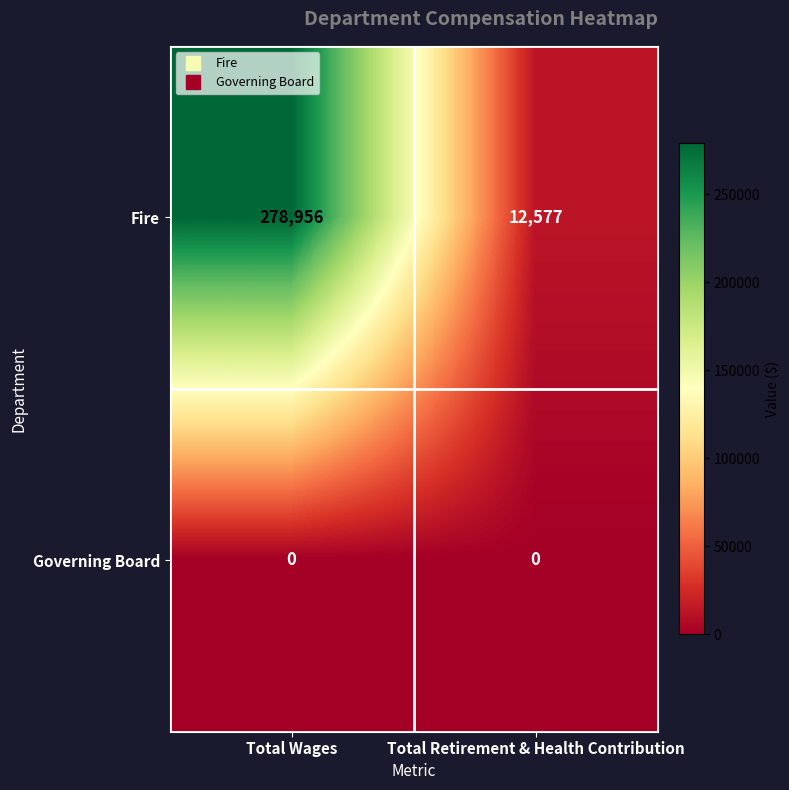

Rank the series at Total Retirement & Health Contribution from lowest to highest value.

Governing Board, Fire